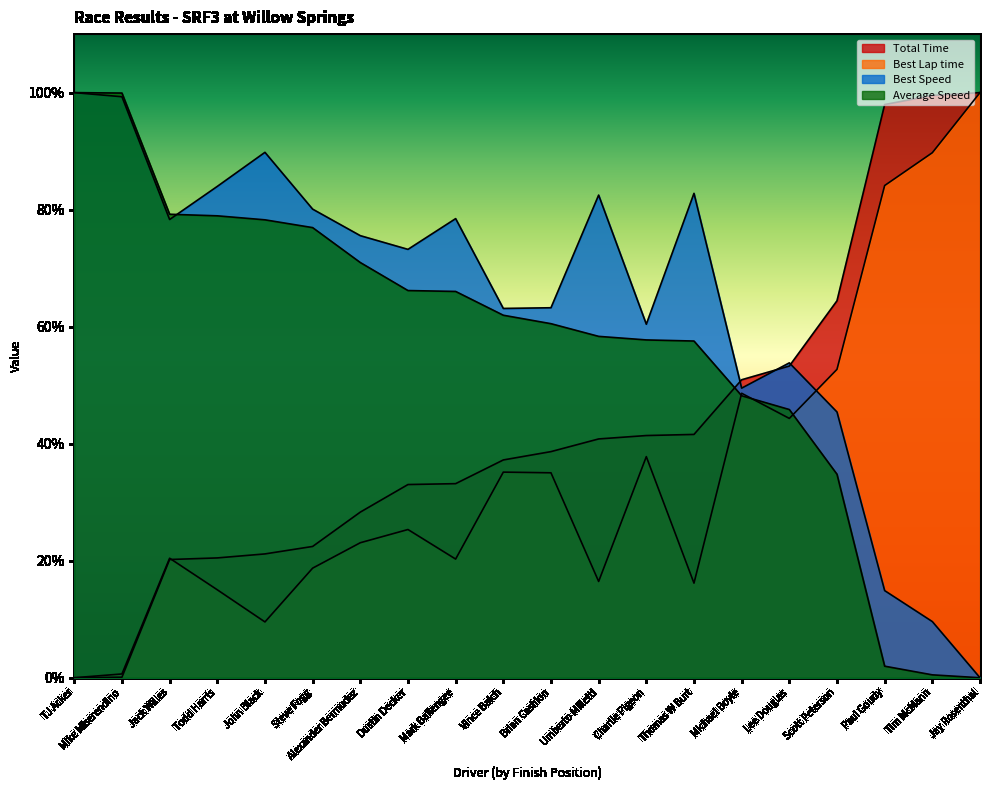

List the labels in order of Average Speed value, smallest first.

Jay Rosenthal, Tim McMann, Paul Goudy, Scott Peterson, Lee Douglas, Michael Boyle, Thomas W Burt, Charlie Pigeon, Umberto Milletti, Brian Cashion, Vince Balch, Mark Ballengee, Dustin Decker, Alexander Bermudez, Steve Fogg, John Black, Todd Harris, Jack Willes, Mike Miserendino, TJ Acker